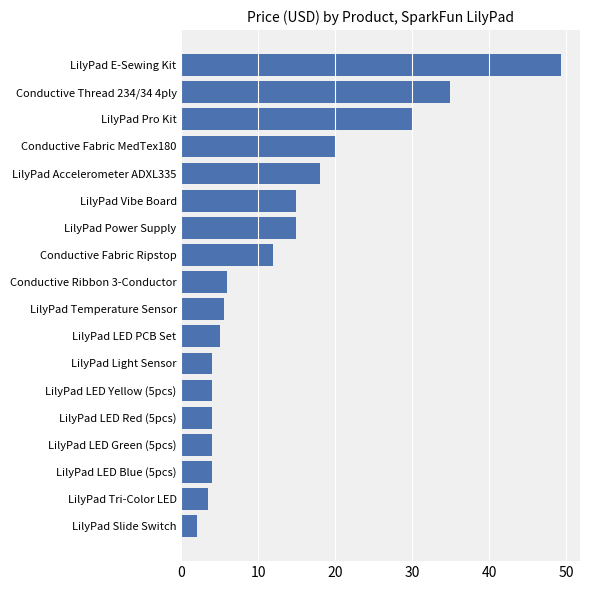

Is it true that the value at LilyPad LED Yellow (5pcs) is 1.7?

False